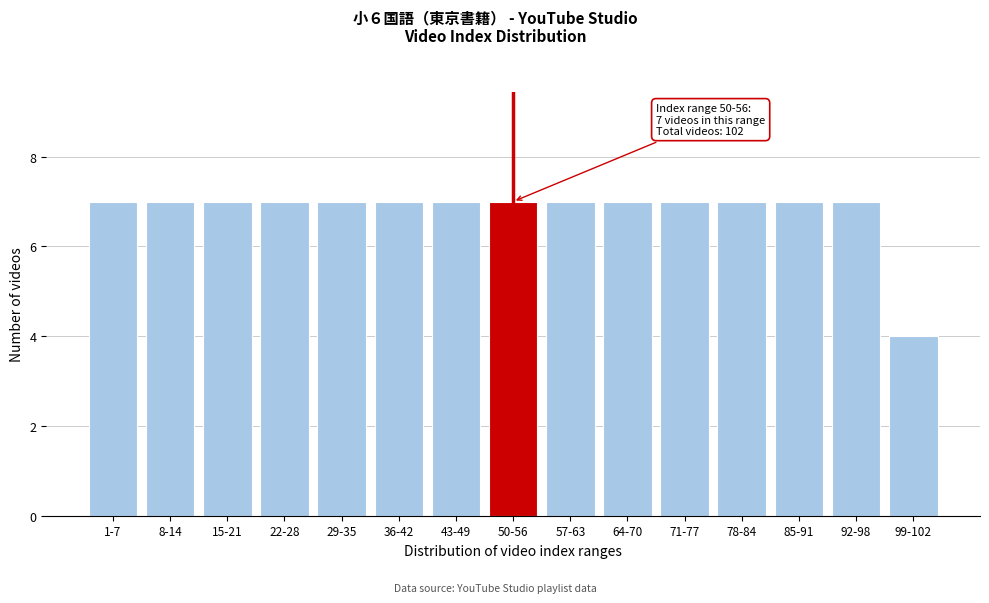

Reading left to right, what are all the values shown in this chart?

1-7=7	8-14=7	15-21=7	22-28=7	29-35=7	36-42=7	43-49=7	50-56=7	57-63=7	64-70=7	71-77=7	78-84=7	85-91=7	92-98=7	99-102=4